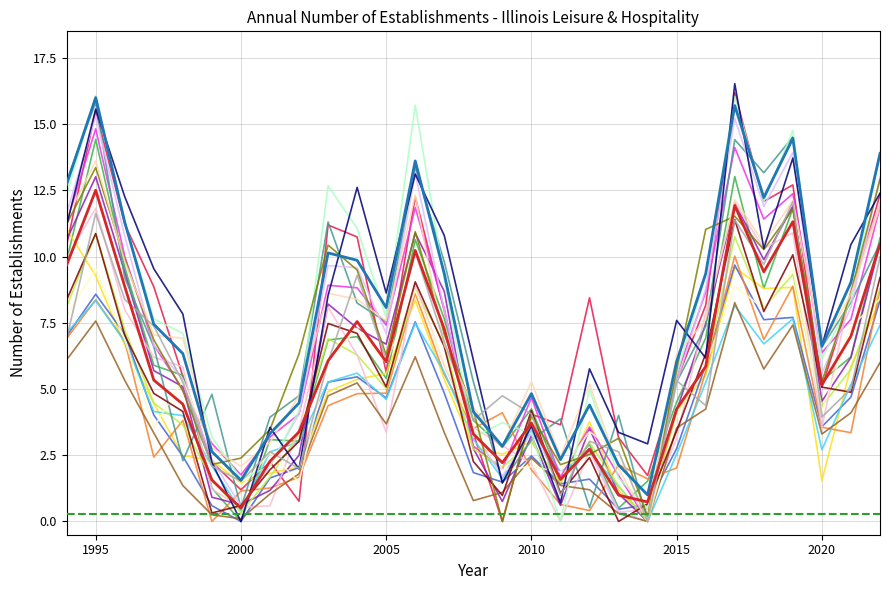

What is the maximum value shown in the chart?

16.5